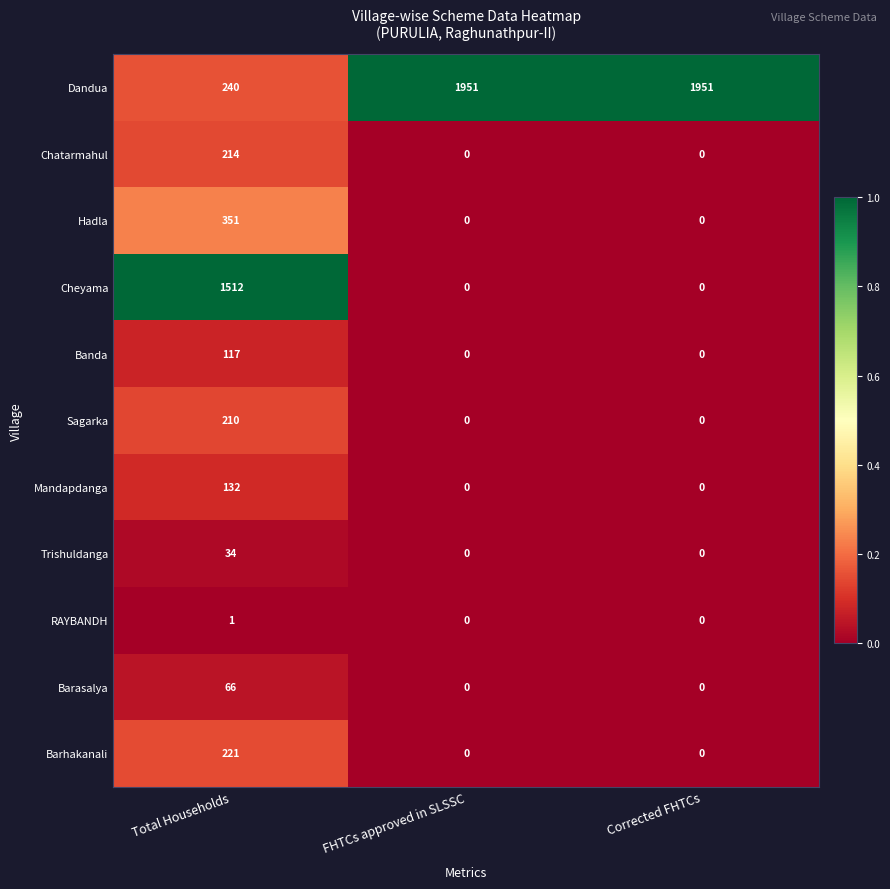

At which category is the sum across all series the highest?

Total Households